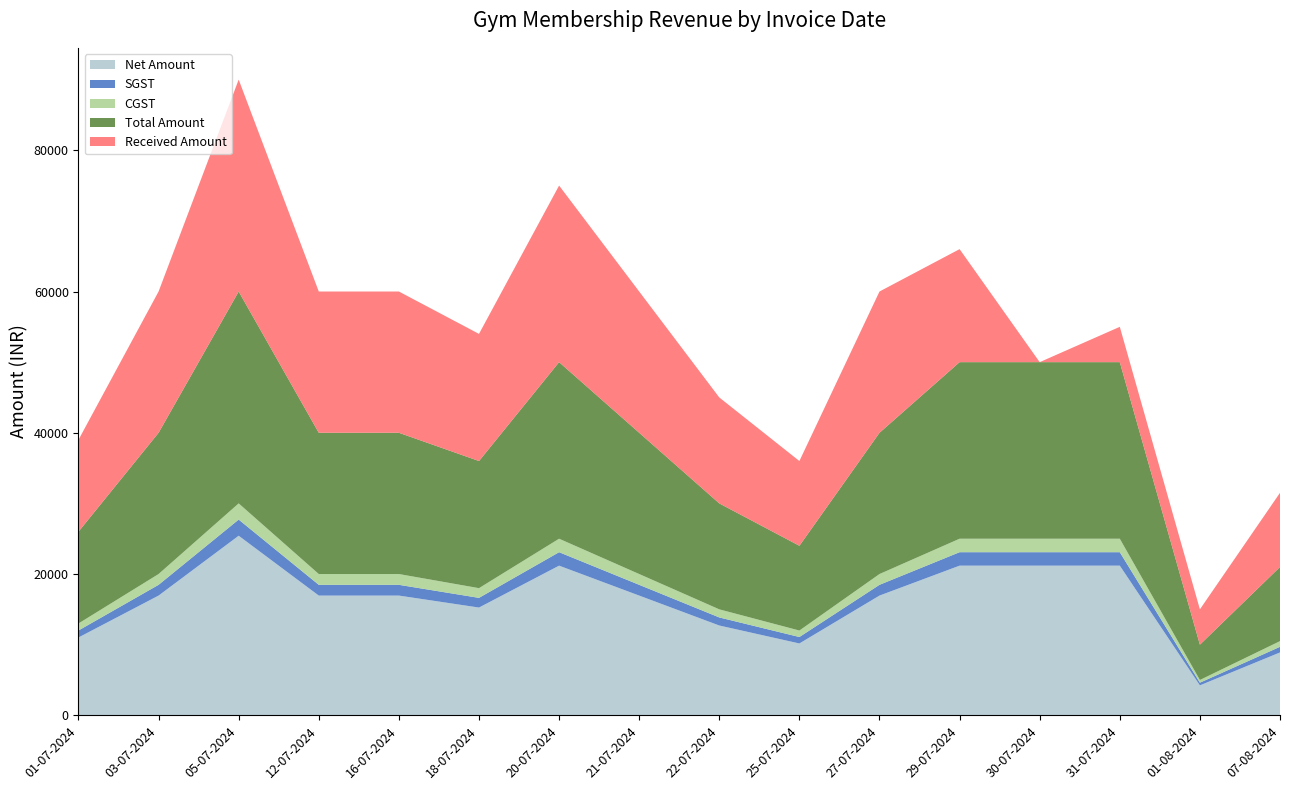

Reading left to right, list all the values displayed in this chart.

Net Amount: 01-07-2024=11016.9	03-07-2024=16949.2	05-07-2024=25423.7	12-07-2024=16949.2	16-07-2024=16949.2	18-07-2024=15254.2	20-07-2024=21186.4	21-07-2024=16949.2	22-07-2024=12711.9	25-07-2024=10169.5	27-07-2024=16949.2	29-07-2024=21186.4	30-07-2024=21186.4	31-07-2024=21186.4	01-08-2024=4237.3	07-08-2024=8898.3
SGST: 01-07-2024=991.5	03-07-2024=1525.4	05-07-2024=2288.1	12-07-2024=1525.4	16-07-2024=1525.4	18-07-2024=1372.9	20-07-2024=1906.8	21-07-2024=1525.4	22-07-2024=1144.1	25-07-2024=915.2	27-07-2024=1525.4	29-07-2024=1906.8	30-07-2024=1906.8	31-07-2024=1906.8	01-08-2024=381.4	07-08-2024=800.9
CGST: 01-07-2024=991.5	03-07-2024=1525.4	05-07-2024=2288.1	12-07-2024=1525.4	16-07-2024=1525.4	18-07-2024=1372.9	20-07-2024=1906.8	21-07-2024=1525.4	22-07-2024=1144.1	25-07-2024=915.2	27-07-2024=1525.4	29-07-2024=1906.8	30-07-2024=1906.8	31-07-2024=1906.8	01-08-2024=381.4	07-08-2024=800.9
Total Amount: 01-07-2024=13000.0	03-07-2024=20000.0	05-07-2024=30000.0	12-07-2024=20000.0	16-07-2024=20000.0	18-07-2024=18000.0	20-07-2024=25000.0	21-07-2024=20000.0	22-07-2024=15000.0	25-07-2024=12000.0	27-07-2024=20000.0	29-07-2024=25000.0	30-07-2024=25000.0	31-07-2024=25000.0	01-08-2024=5000.0	07-08-2024=10500.0
Received Amount: 01-07-2024=13000.0	03-07-2024=20000.0	05-07-2024=30000.0	12-07-2024=20000.0	16-07-2024=20000.0	18-07-2024=18000.0	20-07-2024=25000.0	21-07-2024=20000.0	22-07-2024=15000.0	25-07-2024=12000.0	27-07-2024=20000.0	29-07-2024=16000.0	30-07-2024=0.0	31-07-2024=5000.0	01-08-2024=5000.0	07-08-2024=10500.0